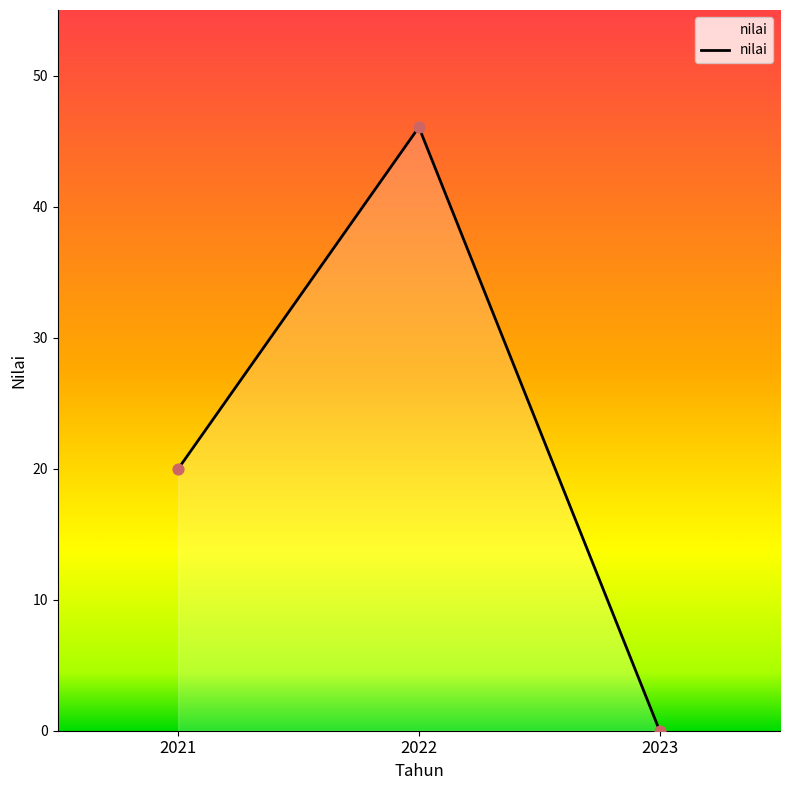

Between 2021 and 2022, which is larger?

2022